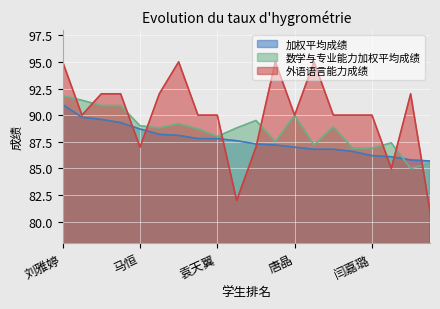

What is the sum of all 数学与专业能力加权平均成绩 values?

1772.3